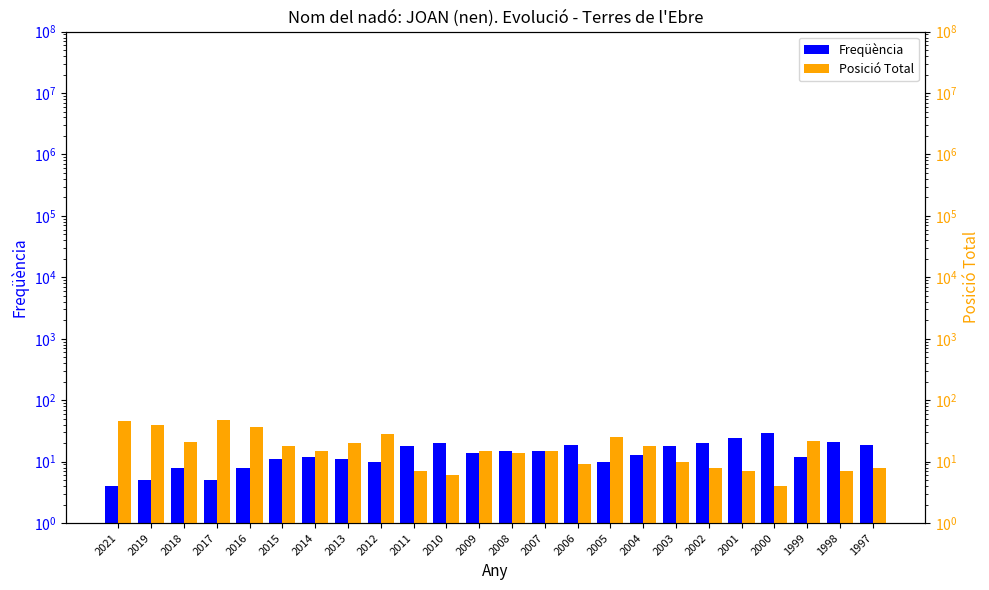

How many bars are there in total?

48